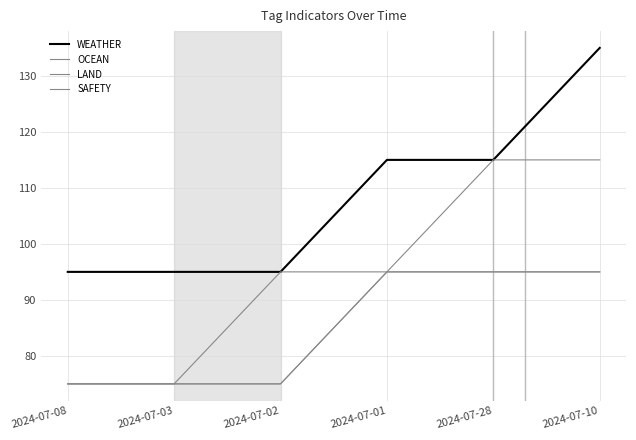

Reading left to right, extract all data points from this chart.

WEATHER: 95	95	95	115	115	135
OCEAN: 75	75	75	95	95	95
LAND: 75	75	95	95	95	95
SAFETY: 75	75	75	95	115	115